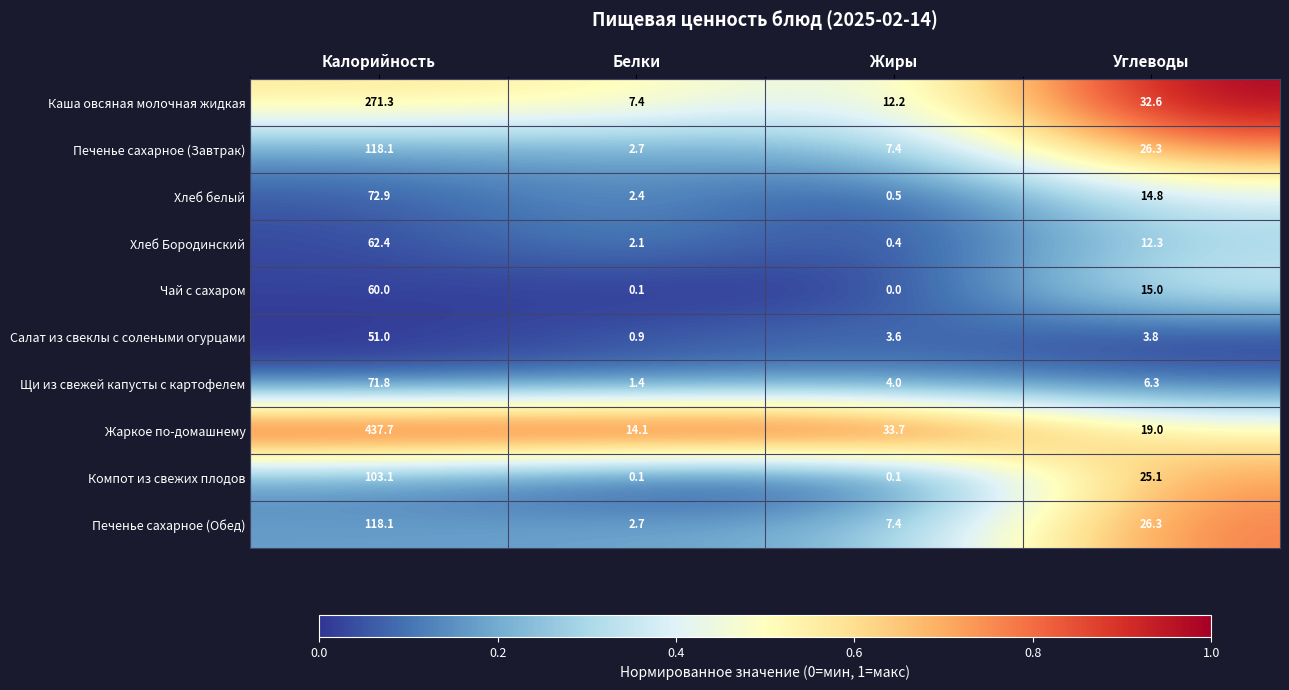

The Печенье сахарное (Завтрак) series shows 26.3 at Углеводы. True or false?

True